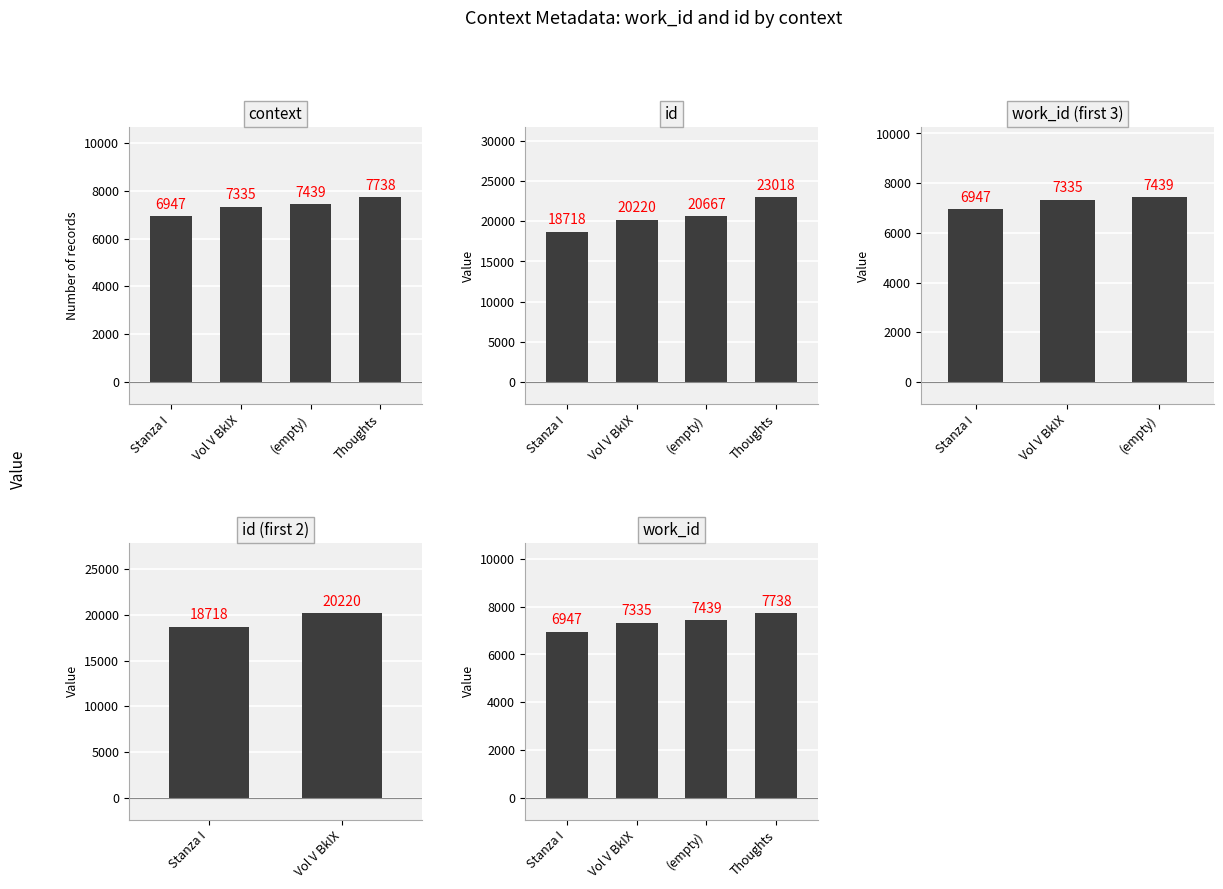

What is the difference between the second highest and second lowest values in the work_id series?

104